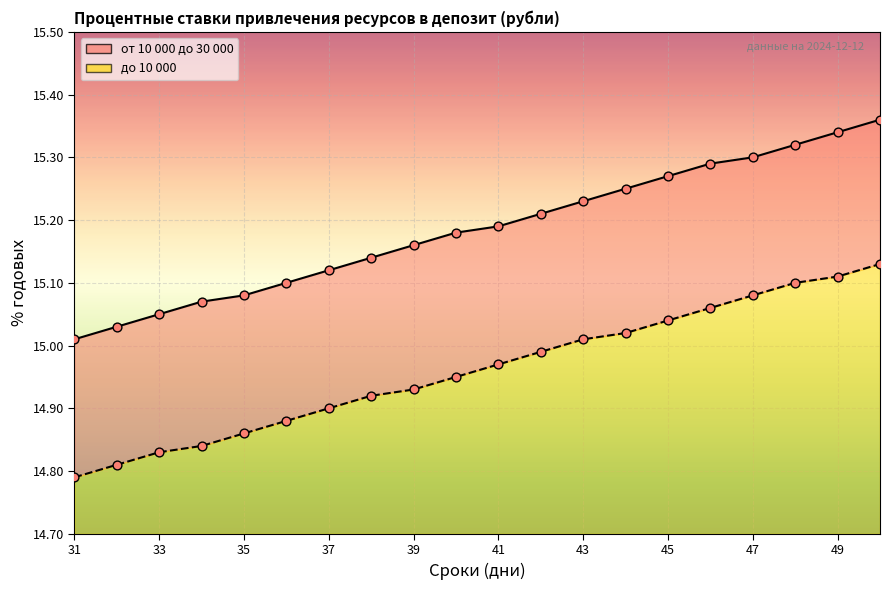

Is the value of до 10 000 at 50 greater than the value of от 10 000 до 30 000 at 44?

No